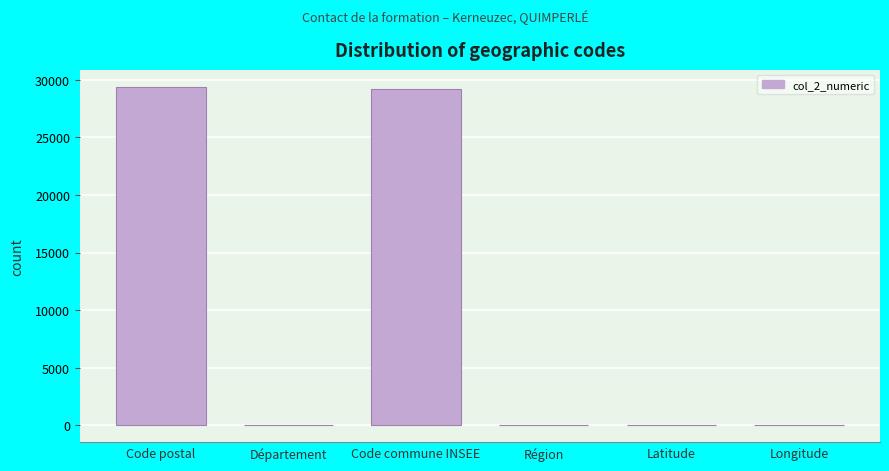

What is the maximum value shown in the chart?

29391.0